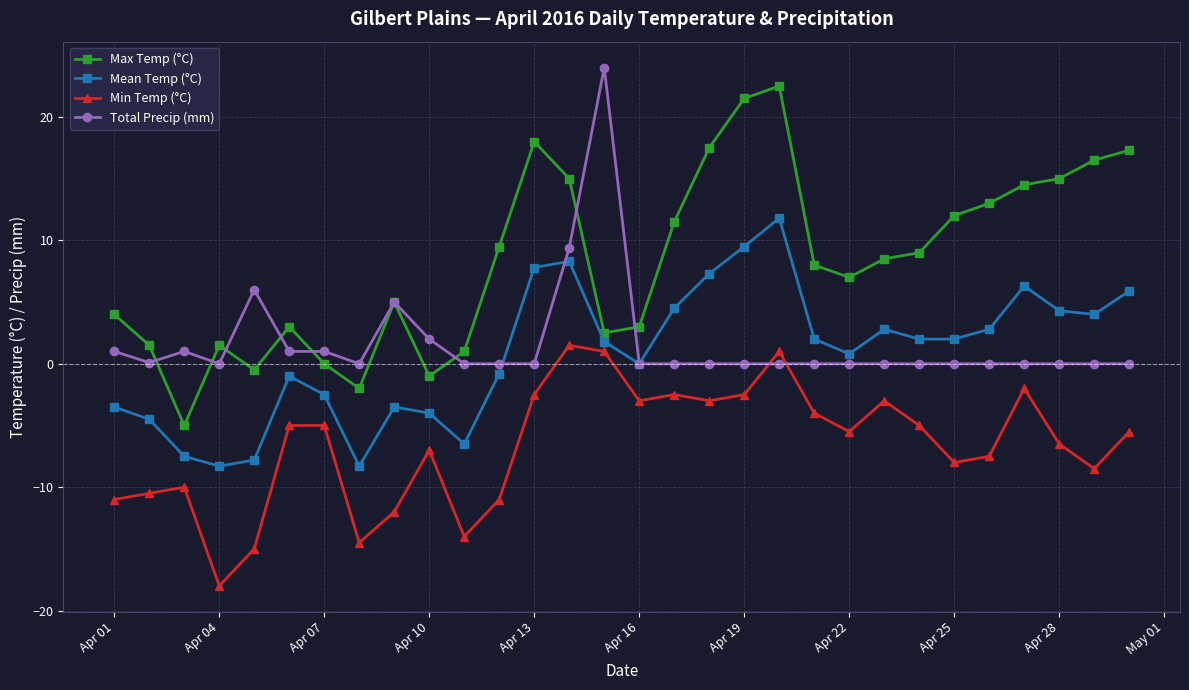

True or false: Min Temp (°C) has more than 1 interior local peaks.

True